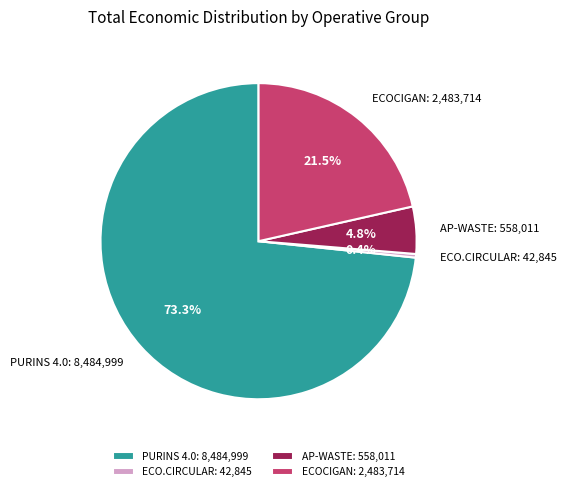

Between PURINS 4.0 and AP-WASTE, which is larger?

PURINS 4.0